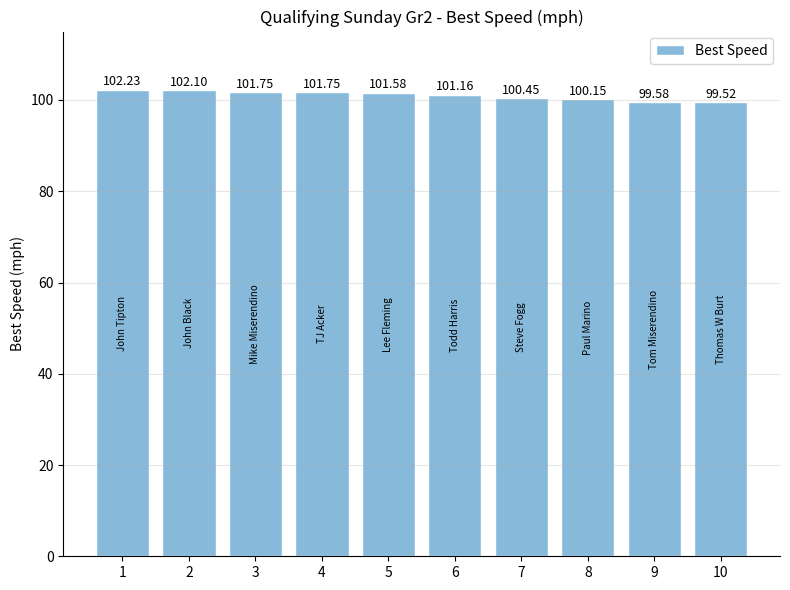

At which label does the data first exceed 101?

1